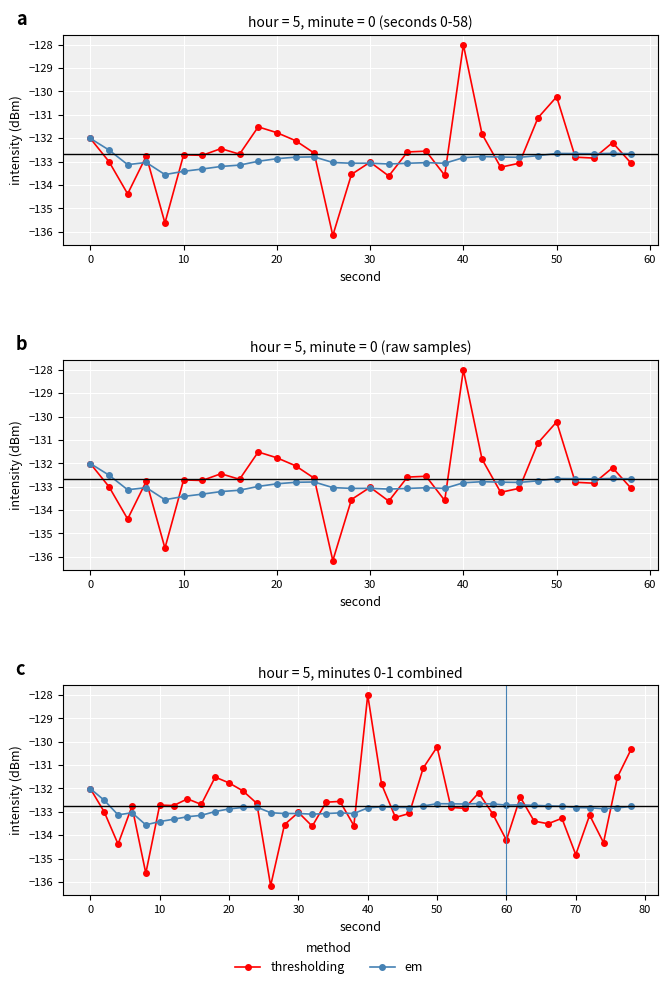

What is the sum of all em values?

-5315.3